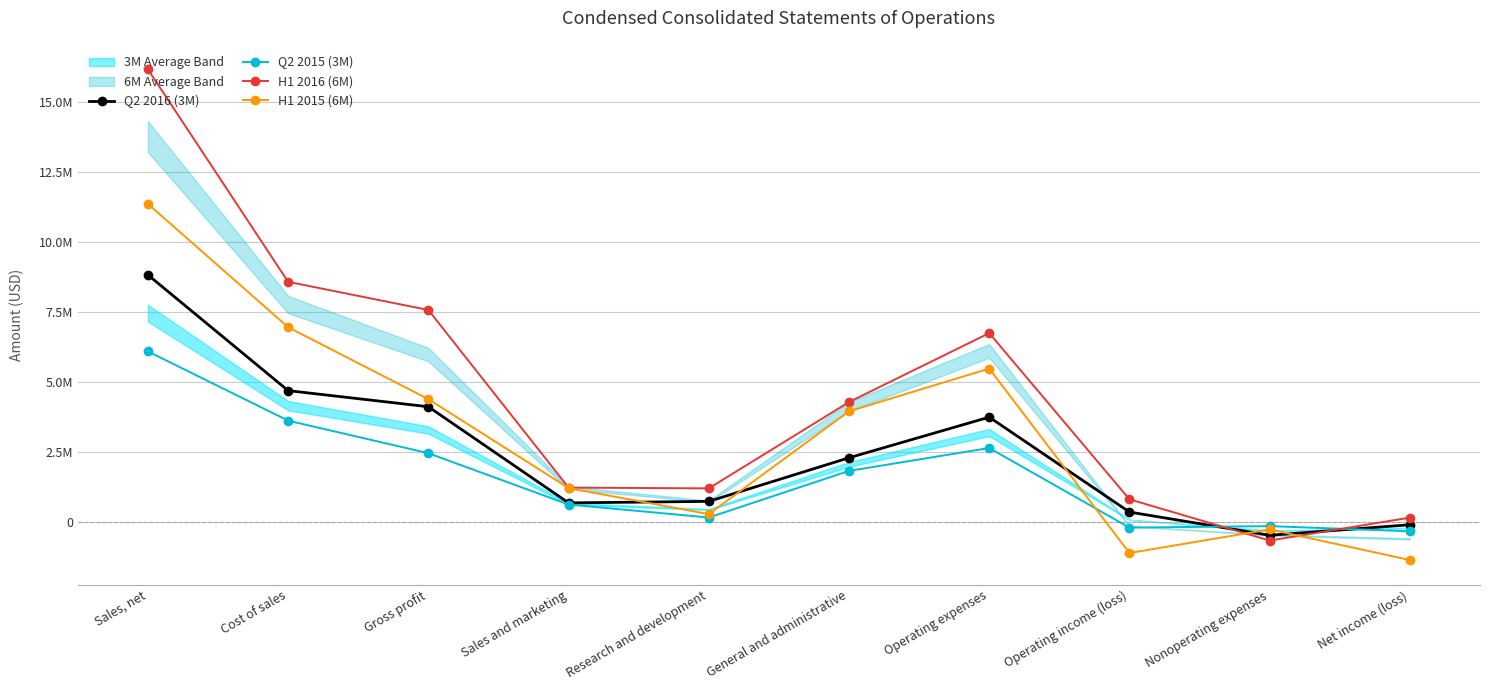

After their last crossing, which series has the higher values: Q2 2015 (3M) or Q2 2016 (3M)?

Q2 2016 (3M)